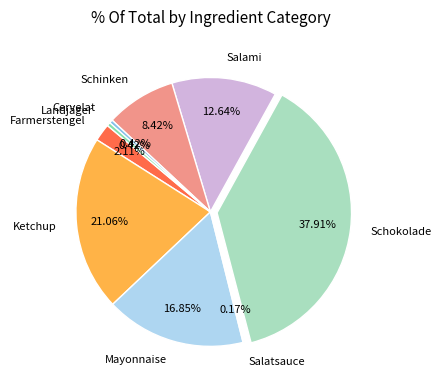

To the nearest percent, what is the difference between the largest and smallest slice percentages?

38%